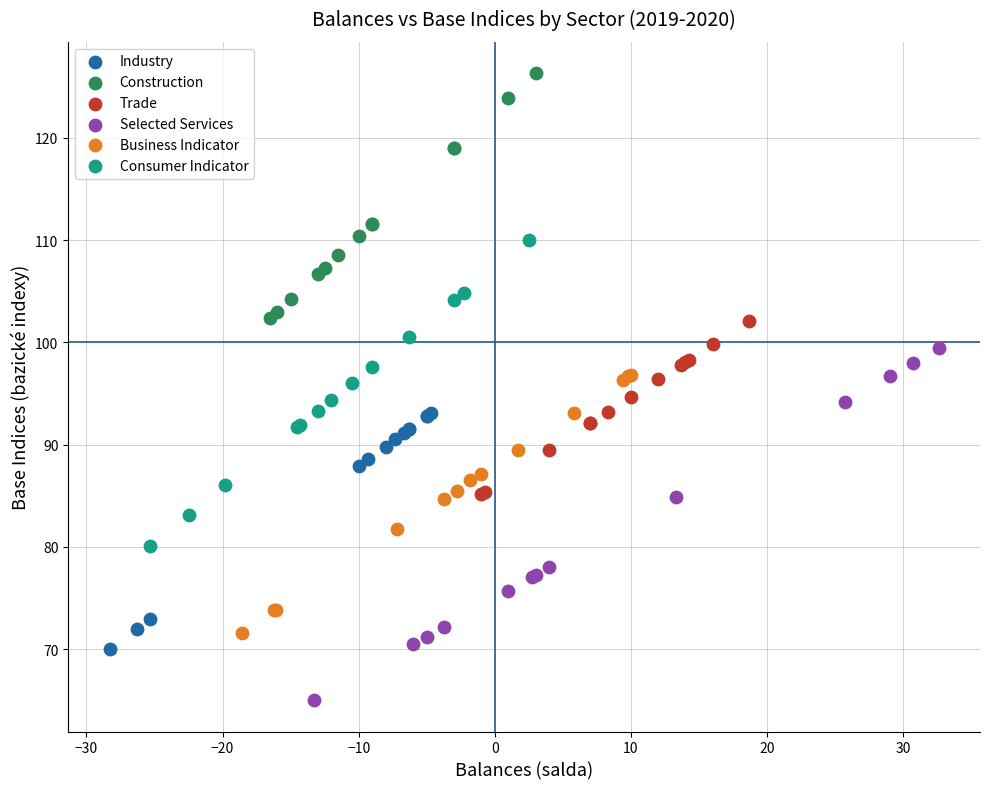

Which series contains the lowest Y value?

Selected Services